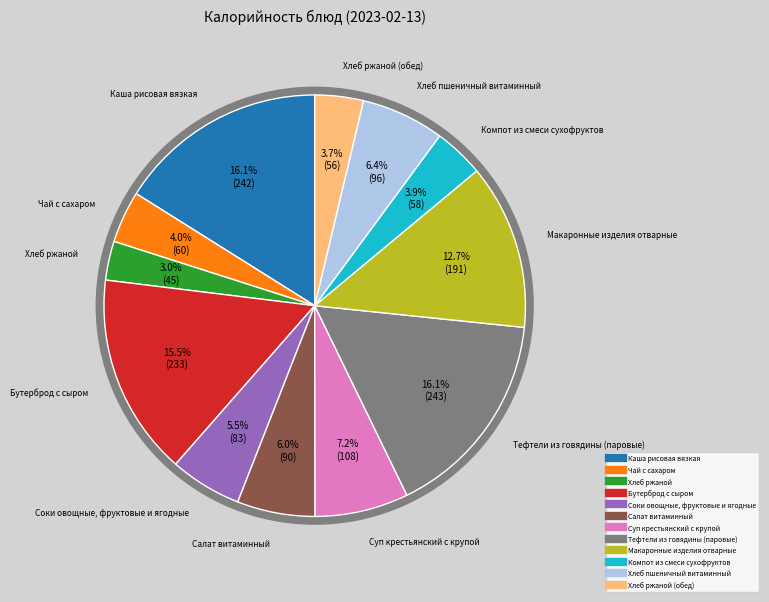

To the nearest percent, what is the difference between the largest and smallest slice percentages?

13%